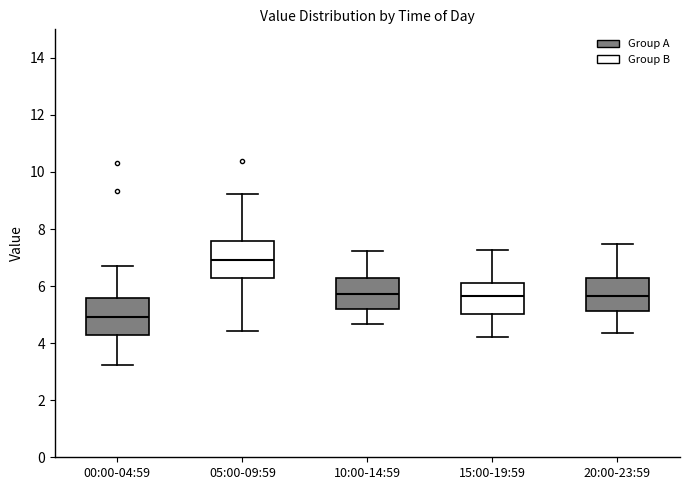

Where is the upper edge of the box for 10:00-14:59 on the y-axis? The values are not printed on the chart, so give them approximately, as read against the axis.

6.2